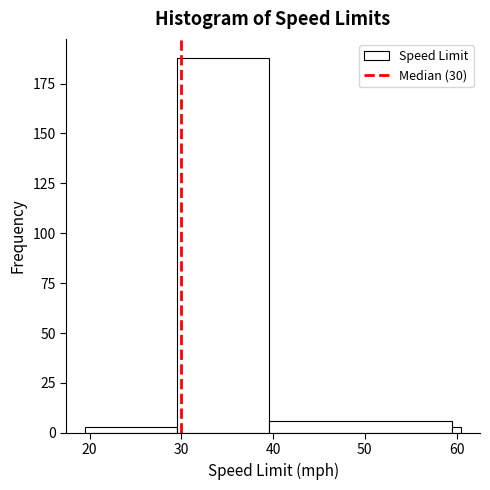

Around what value on the x-axis is the tallest bar? Give the approximate position of its centre, as read against the axis.

35